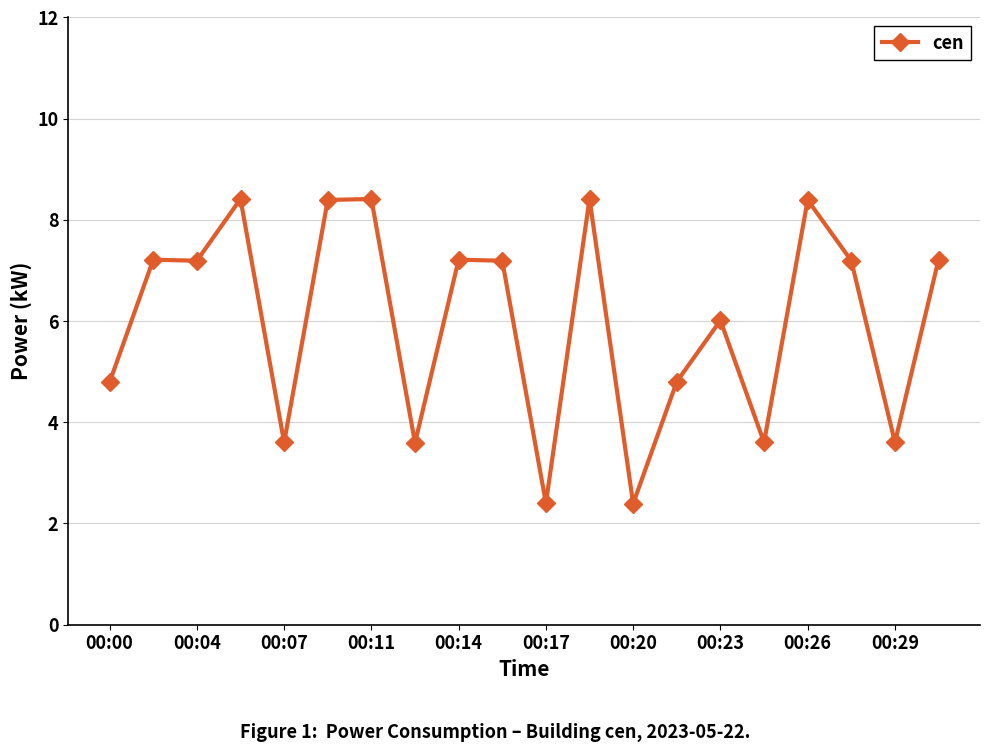

How many data points are above 7?

11